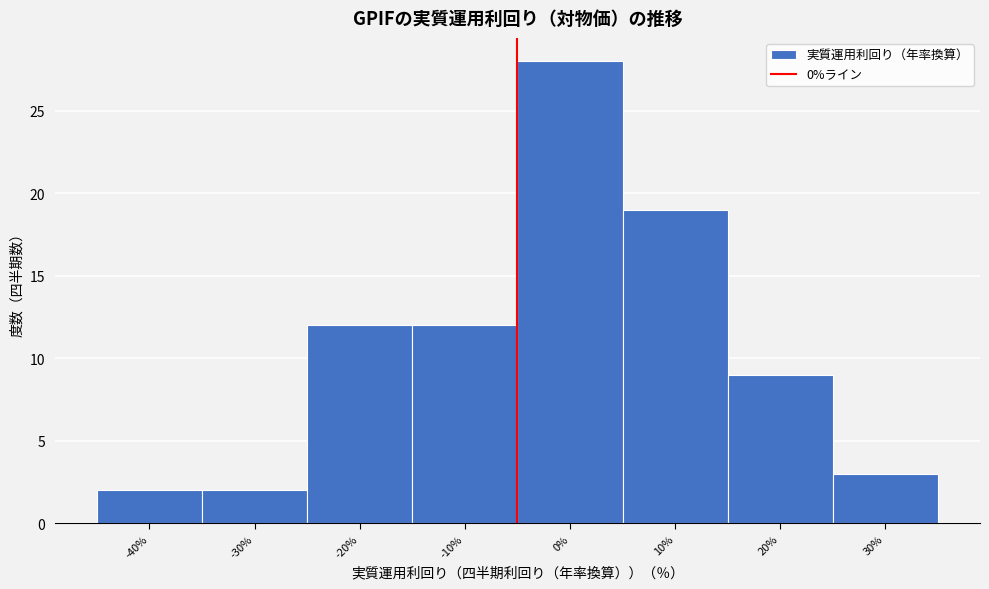

Reading left to right, list all the values displayed in this chart.

-40%=2	-30%=2	-20%=12	-10%=12	0%=28	10%=19	20%=9	30%=3